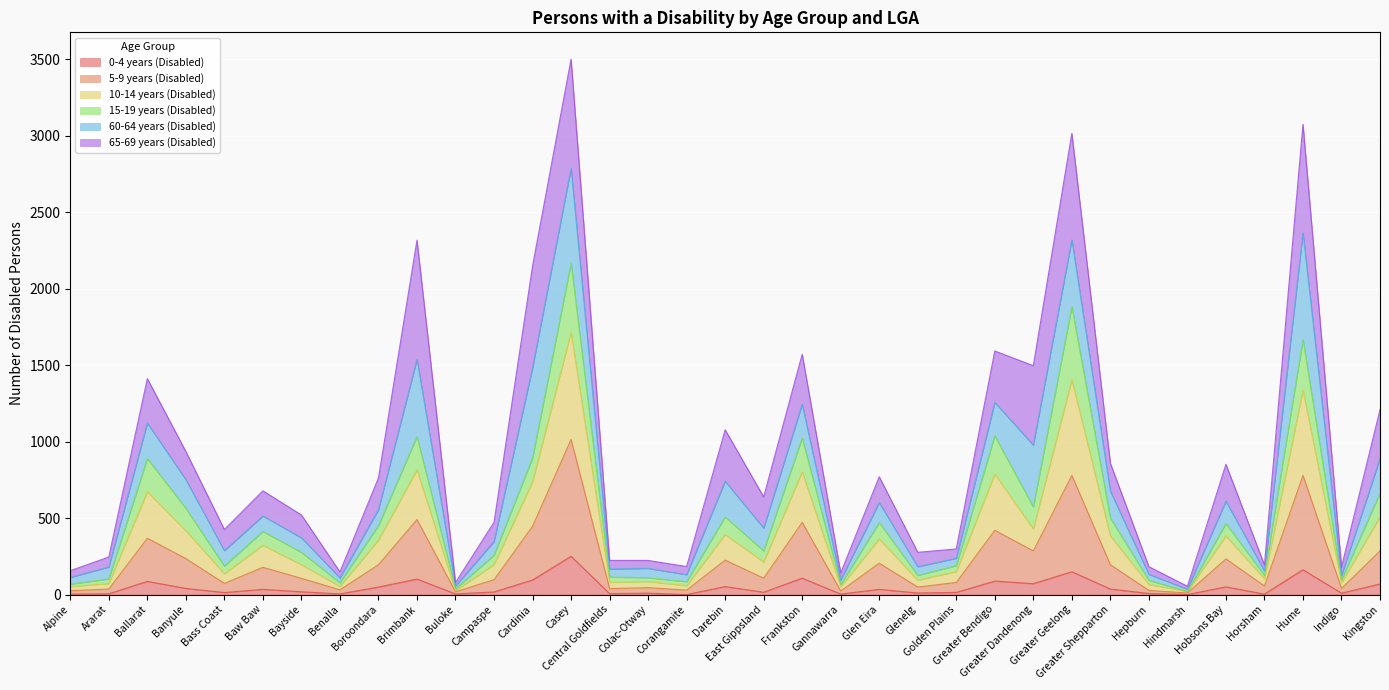

Which series has the widest spread of values?

10-14 years (Disabled)